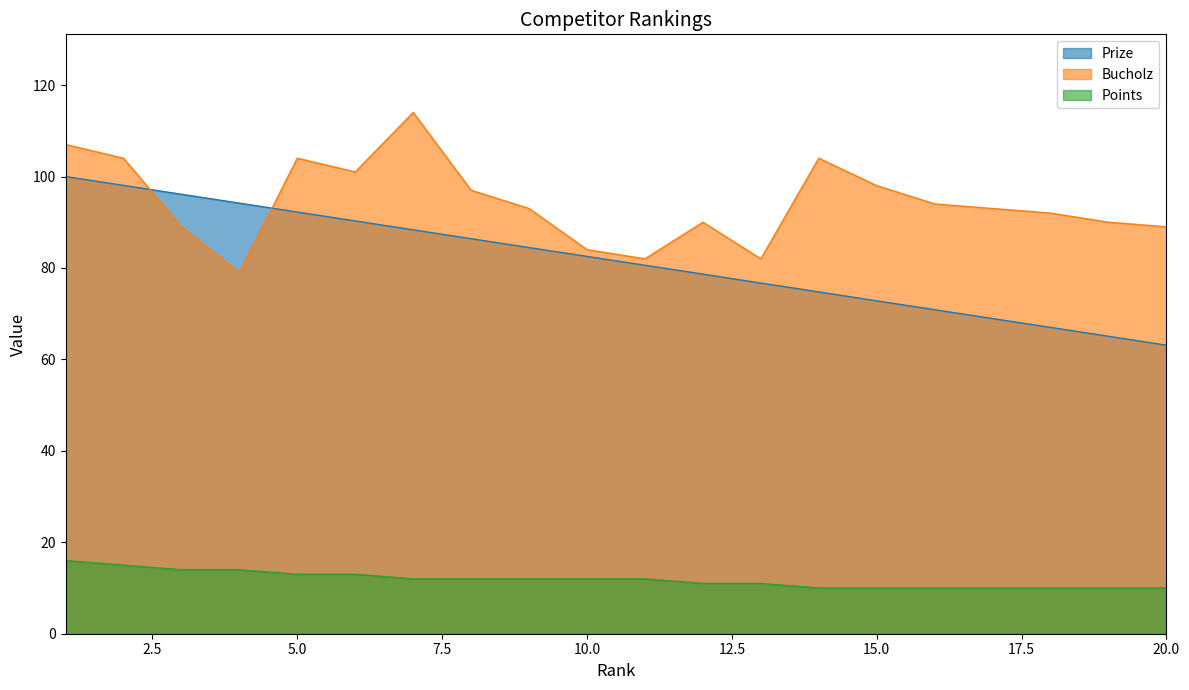

Where do Prize and Bucholz first cross each other?

2 and 3